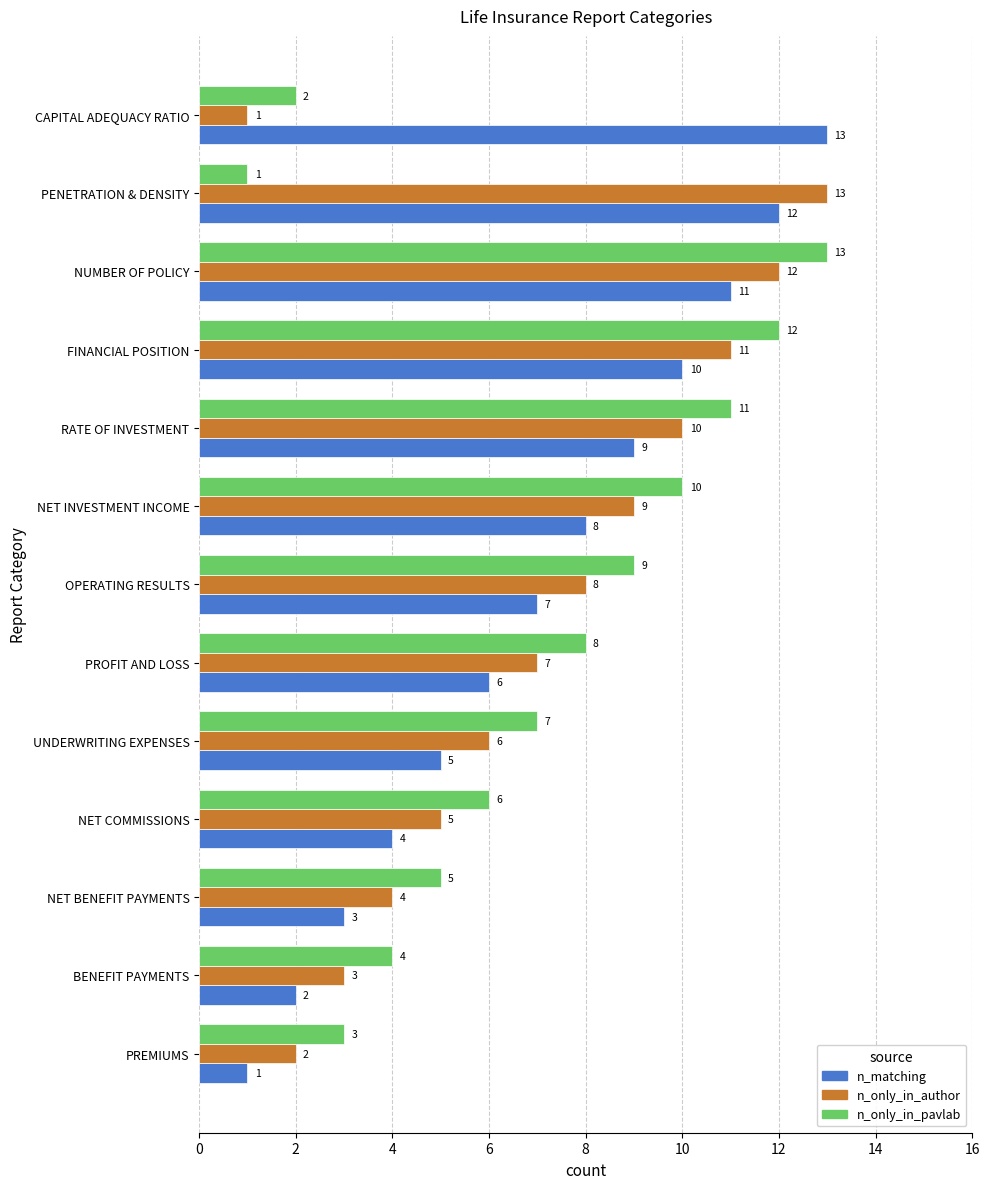

Count the number of data series in this chart.

3